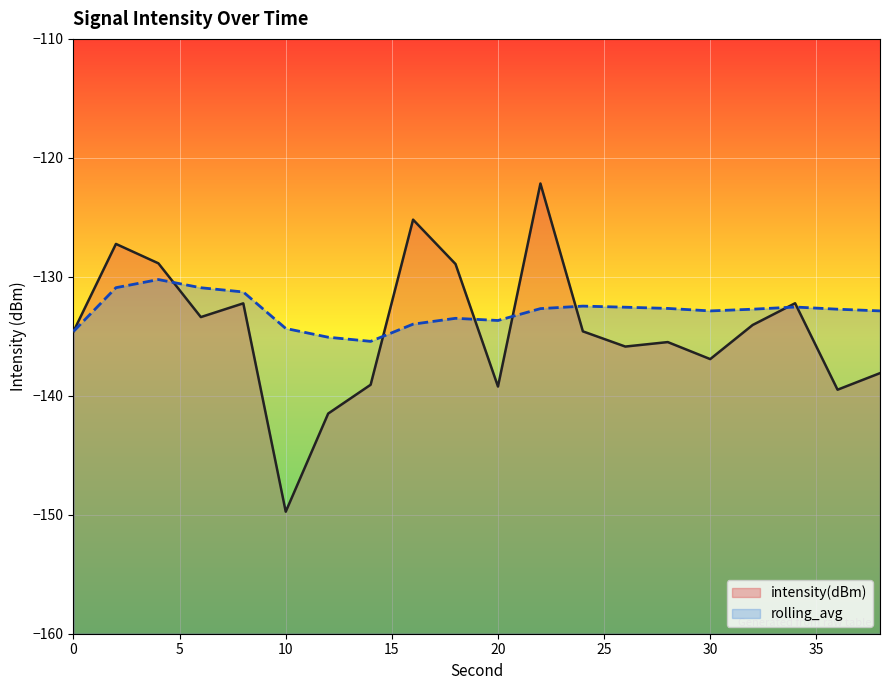

List the series in order of their peak value, lowest first.

rolling_avg, intensity(dBm)